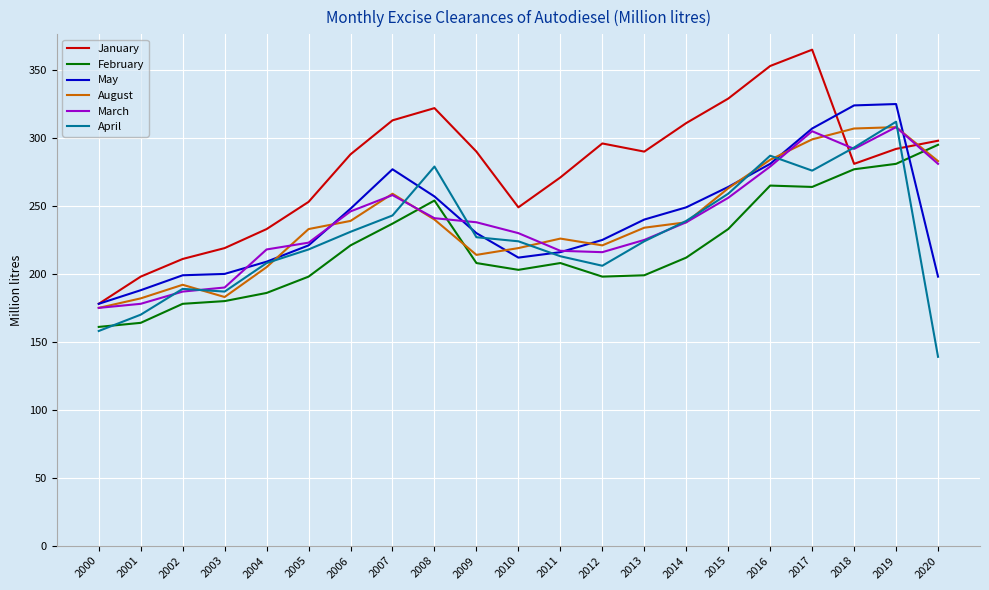

Where does the May series first go above 230?

2006